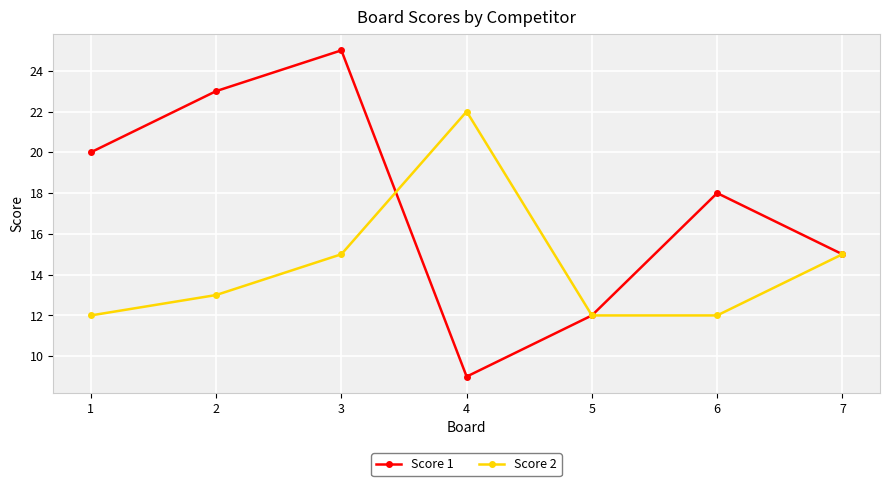

How many values in the Score 1 series are below 18?

3